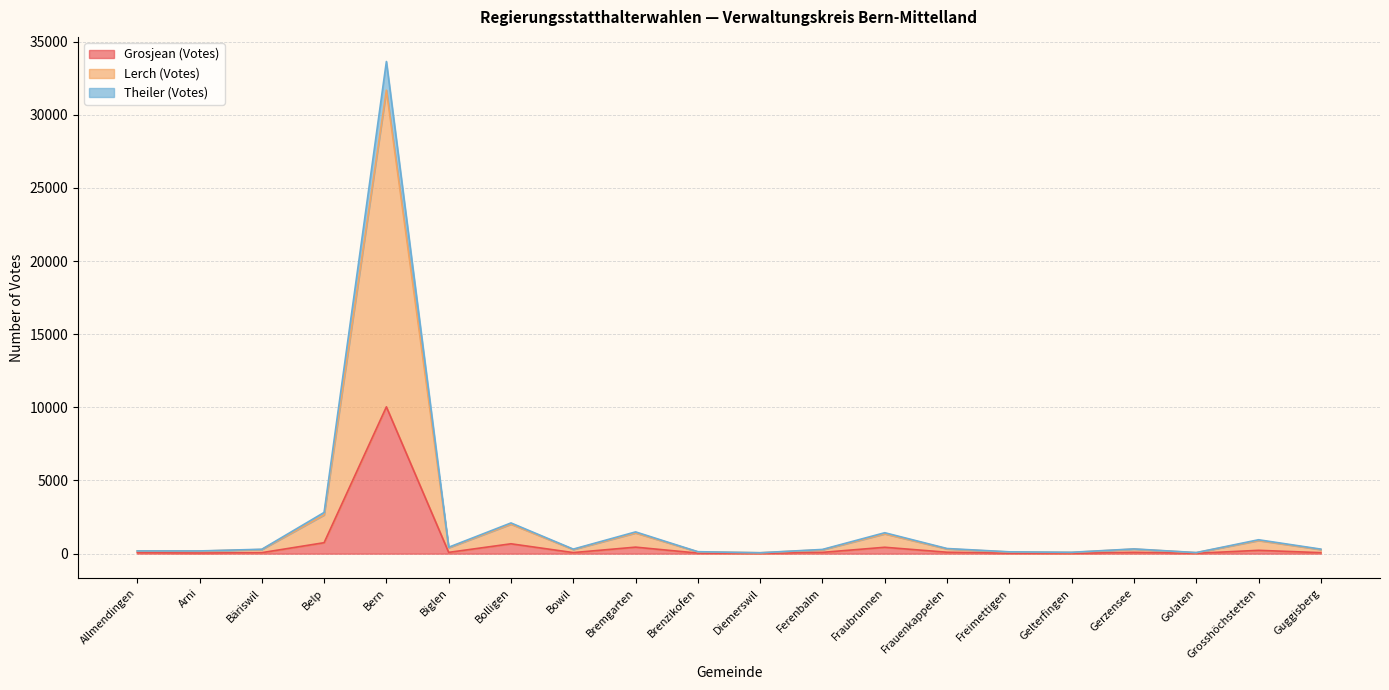

Is the value of Grosjean (Votes) at Ferenbalm greater than the value of Theiler (Votes) at Freimettigen?

No